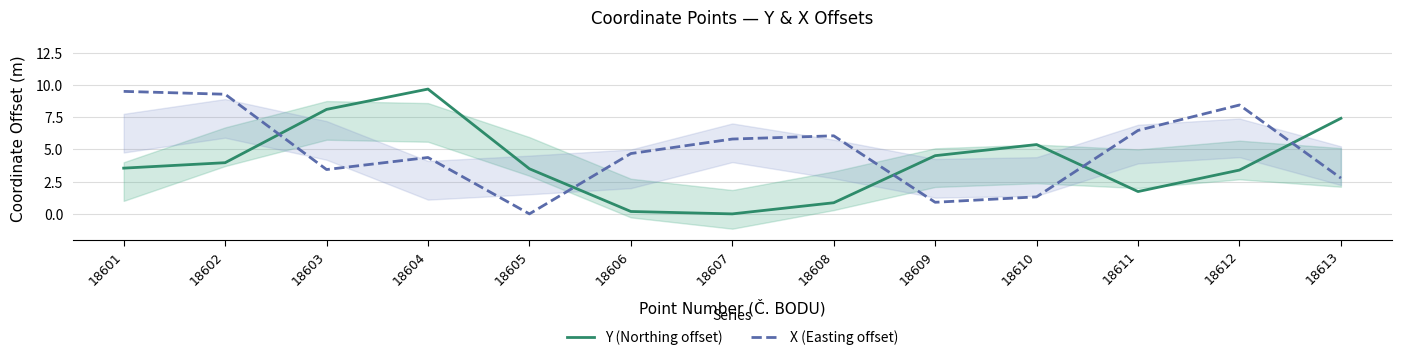

What value does the Y (Northing offset) series have at 18608?

0.9